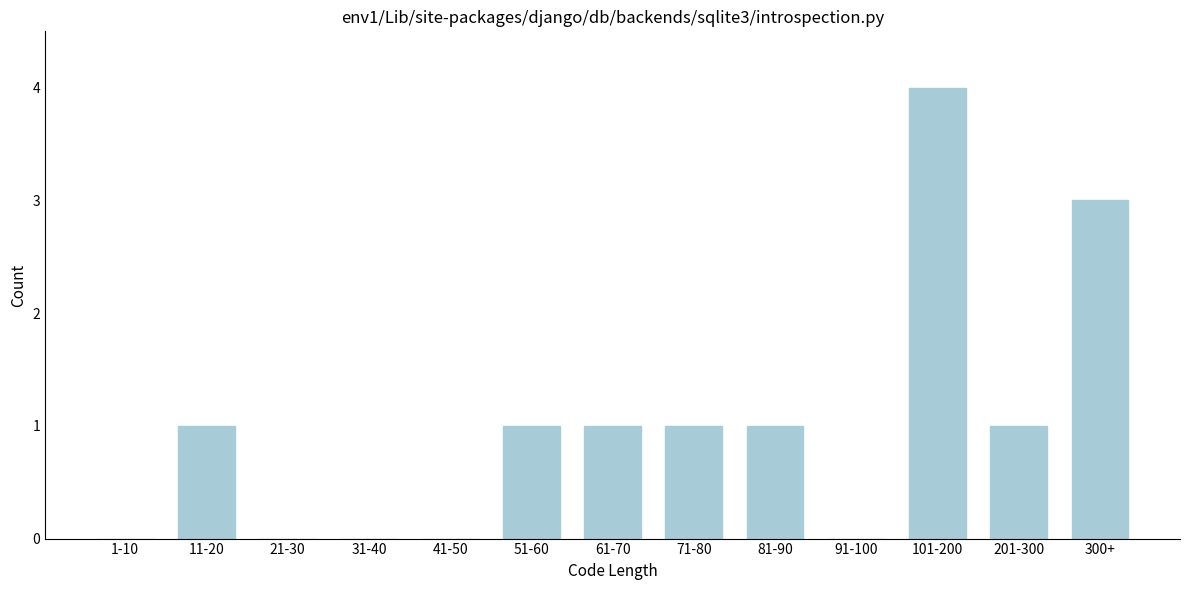

Reading right to left, list all the values displayed in this chart.

300+=3	201-300=1	101-200=4	91-100=0	81-90=1	71-80=1	61-70=1	51-60=1	41-50=0	31-40=0	21-30=0	11-20=1	1-10=0